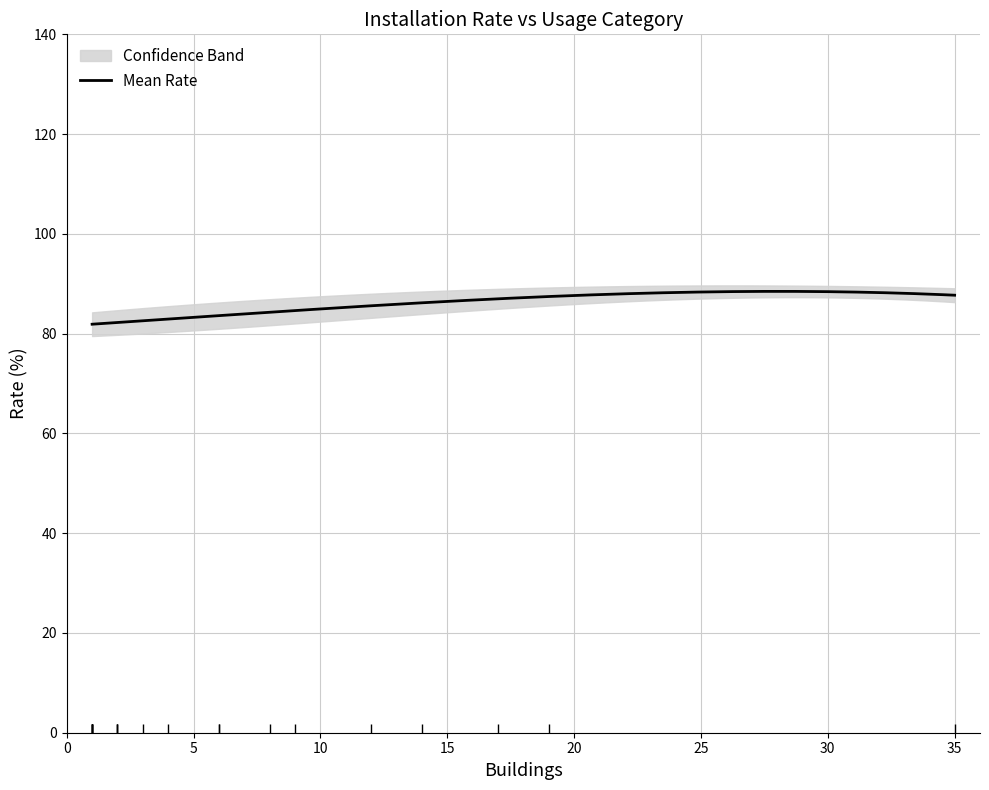

What is the highest value of the Mean Rate series?

88.5